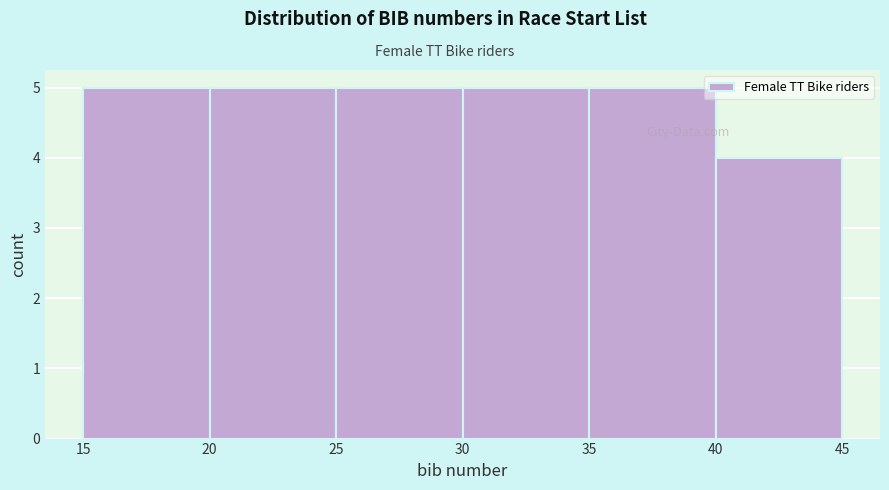

Reading left to right, transcribe this chart: for each bar, give the range it covers on the x-axis and its height. The values are not printed on the chart, so give them approximately, as read against the axis.

15 to 20: 5
20 to 25: 5
25 to 30: 5
30 to 35: 5
35 to 40: 5
40 to 45: 4